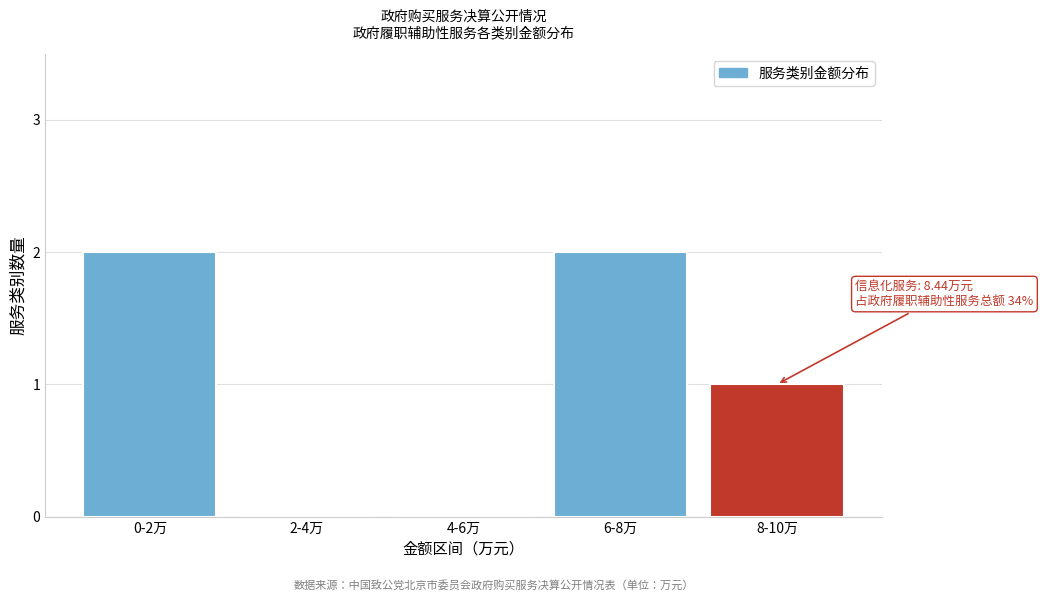

Reading left to right, transcribe all the data shown in this chart.

0-2万=2	2-4万=0	4-6万=0	6-8万=2	8-10万=1